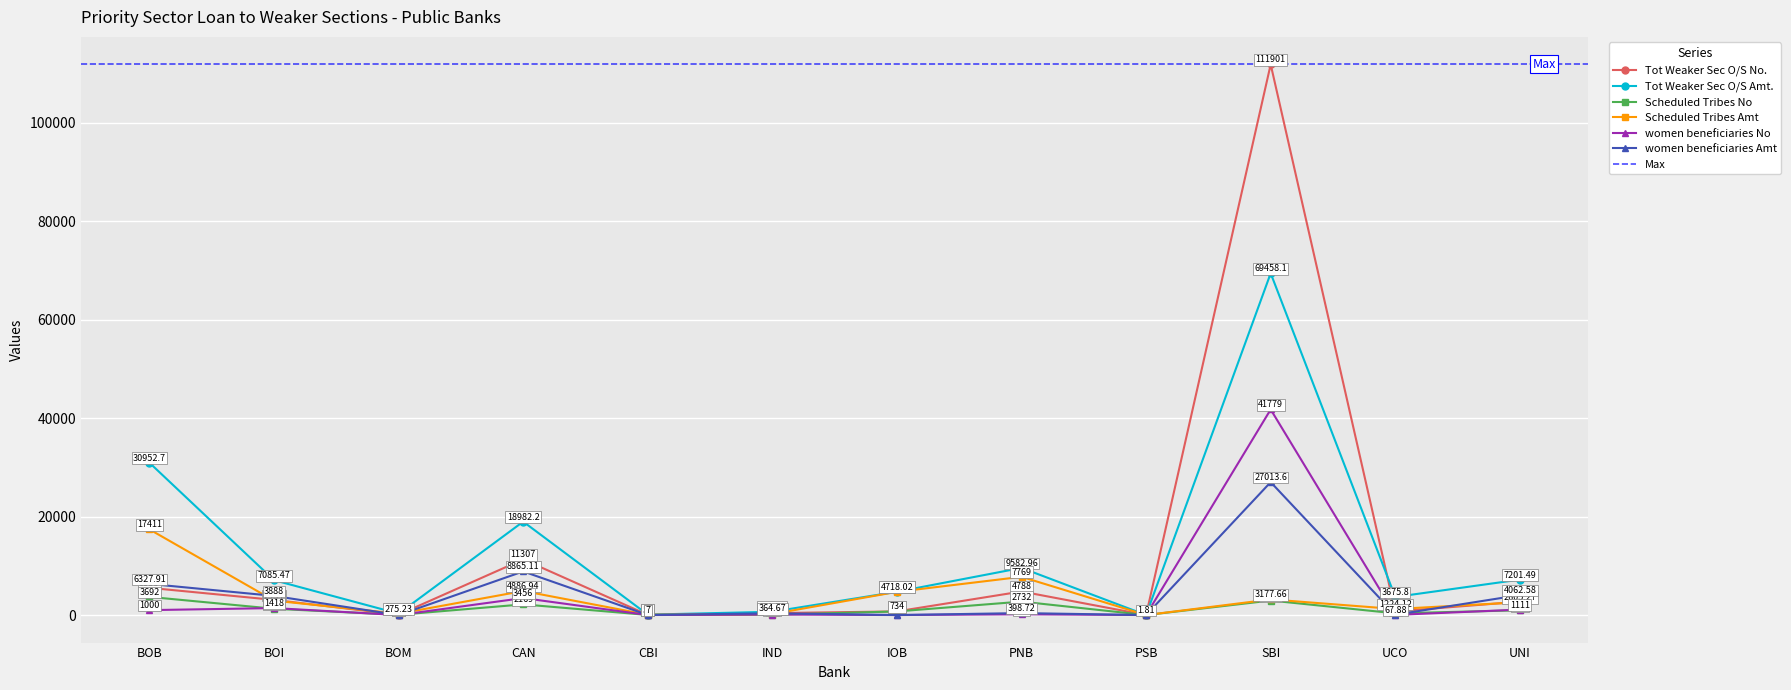

In Scheduled Tribes Amt, how many points are lower than both neighbors (excluding endpoints)?

4